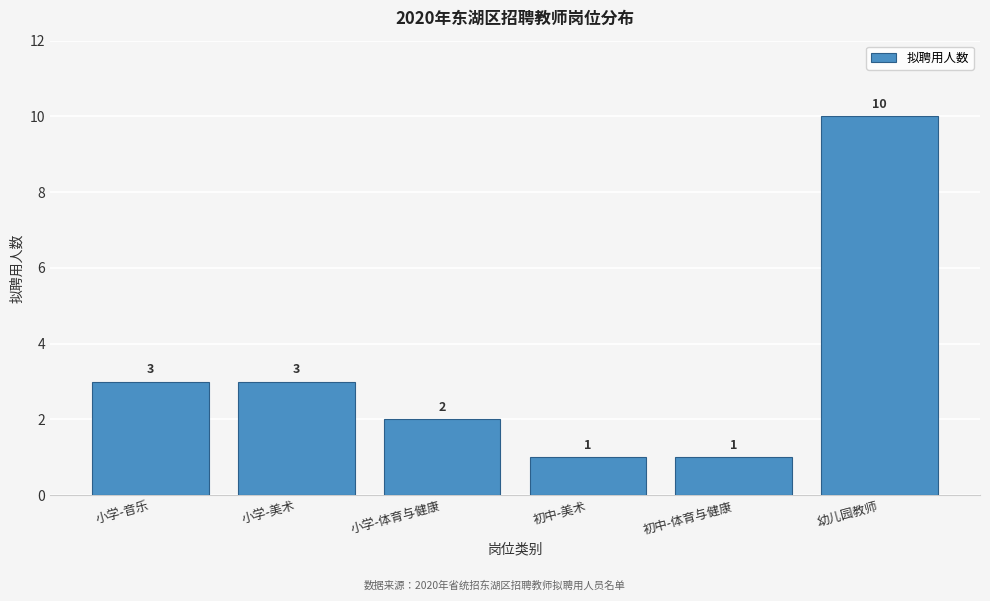

Reading left to right, transcribe all the data shown in this chart.

3	3	2	1	1	10